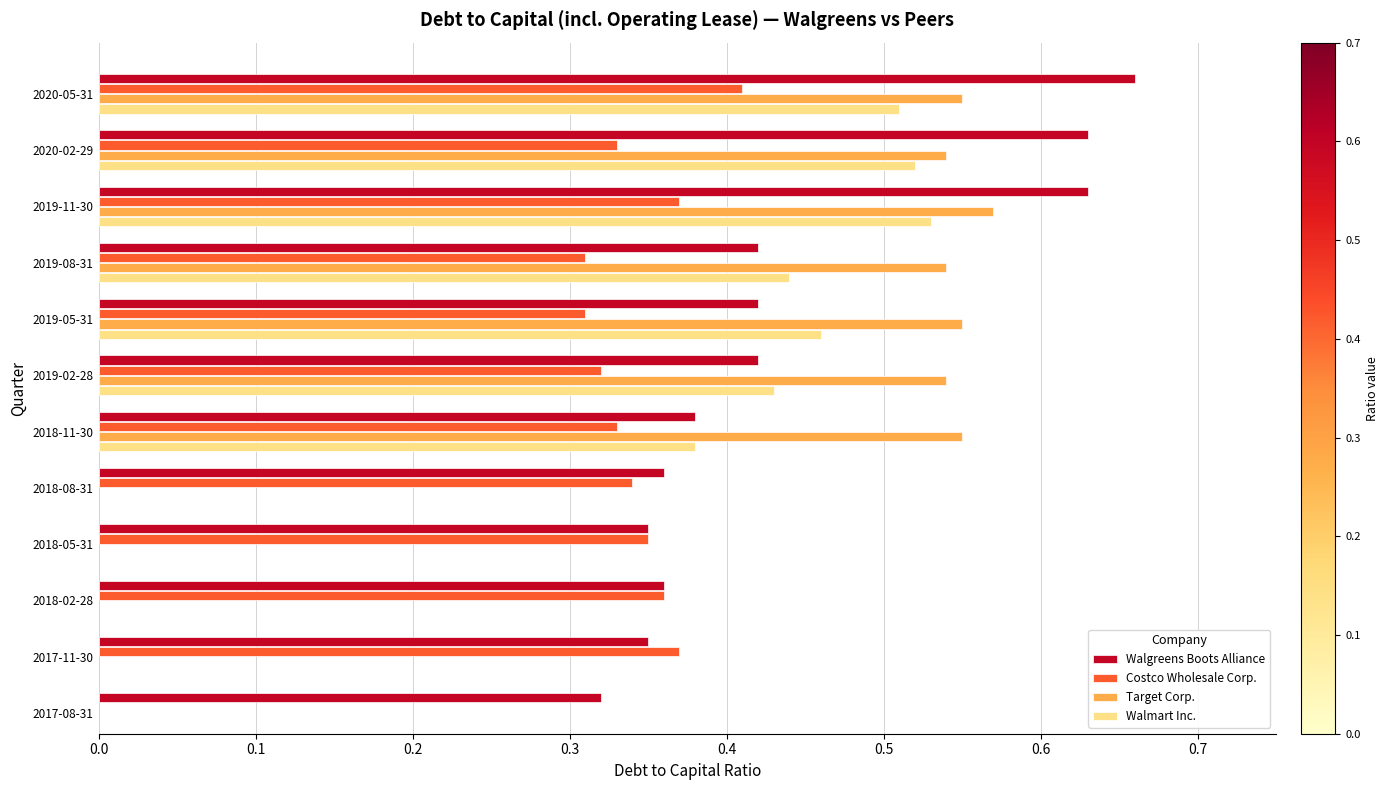

What are all the series names shown in the legend?

Walgreens Boots Alliance, Costco Wholesale Corp., Target Corp., Walmart Inc.